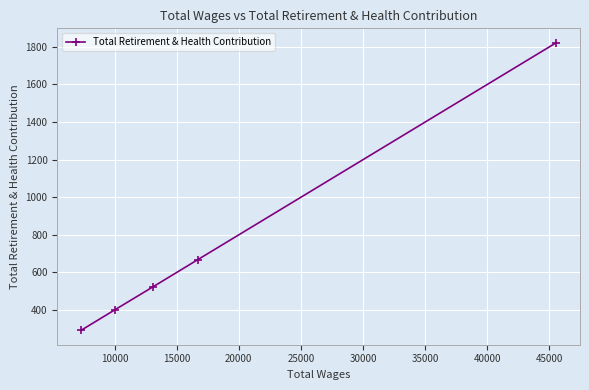

Reading left to right, transcribe all the data shown in this chart.

292	401	524	668	1822